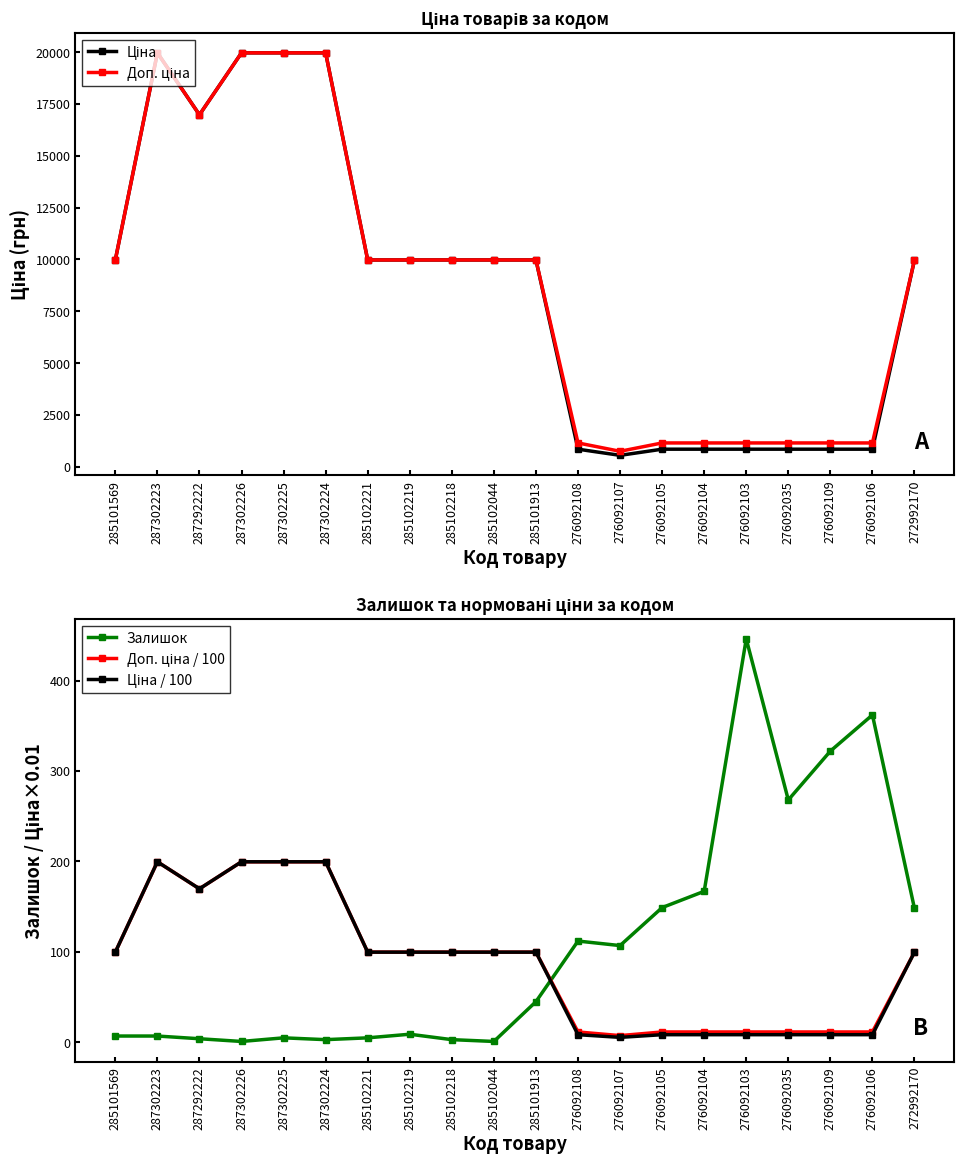

Reading left to right, transcribe all the data shown in this chart.

Ціна: 285101569=9975.0	287302223=19964.2	287292222=16976.3	287302226=19964.2	287302225=19964.2	287302224=19964.2	285102221=9975.0	285102219=9975.0	285102218=9975.0	285102044=9975.0	285101913=9975.0	276092108=848.4	276092107=551.5	276092105=848.4	276092104=848.4	276092103=848.4	276092035=848.4	276092109=848.4	276092106=848.4	272992170=9975.0
Доп. ціна: 285101569=9975.0	287302223=19964.2	287292222=16976.3	287302226=19964.2	287302225=19964.2	287302224=19964.2	285102221=9975.0	285102219=9975.0	285102218=9975.0	285102044=9975.0	285101913=9975.0	276092108=1149.7	276092107=747.0	276092105=1149.7	276092104=1149.7	276092103=1149.7	276092035=1149.7	276092109=1149.7	276092106=1149.7	272992170=9975.0
Залишок: 285101569=7.0	287302223=7.0	287292222=4.0	287302226=1.0	287302225=5.0	287302224=3.0	285102221=5.0	285102219=9.0	285102218=3.0	285102044=1.0	285101913=45.0	276092108=112.0	276092107=107.0	276092105=149.0	276092104=167.0	276092103=446.0	276092035=268.0	276092109=322.0	276092106=362.0	272992170=148.0
Доп. ціна / 100: 285101569=99.7	287302223=199.6	287292222=169.8	287302226=199.6	287302225=199.6	287302224=199.6	285102221=99.7	285102219=99.7	285102218=99.7	285102044=99.7	285101913=99.7	276092108=11.5	276092107=7.5	276092105=11.5	276092104=11.5	276092103=11.5	276092035=11.5	276092109=11.5	276092106=11.5	272992170=99.7
Ціна / 100: 285101569=99.7	287302223=199.6	287292222=169.8	287302226=199.6	287302225=199.6	287302224=199.6	285102221=99.7	285102219=99.7	285102218=99.7	285102044=99.7	285101913=99.7	276092108=8.5	276092107=5.5	276092105=8.5	276092104=8.5	276092103=8.5	276092035=8.5	276092109=8.5	276092106=8.5	272992170=99.7